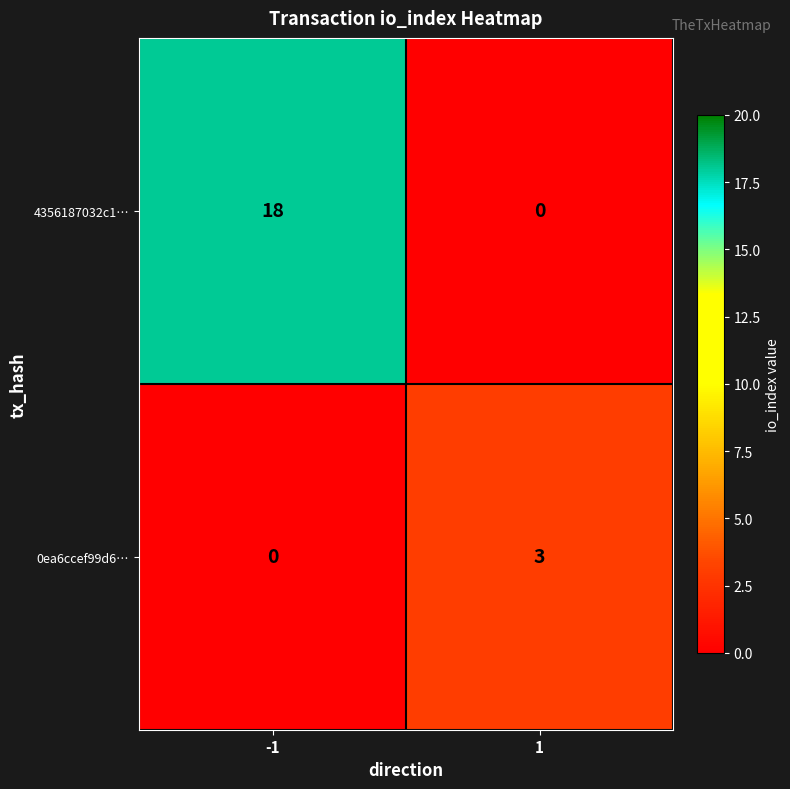

Reading left to right, extract all data points from this chart.

4356187032c1…: 18	0
0ea6ccef99d6…: 0	3